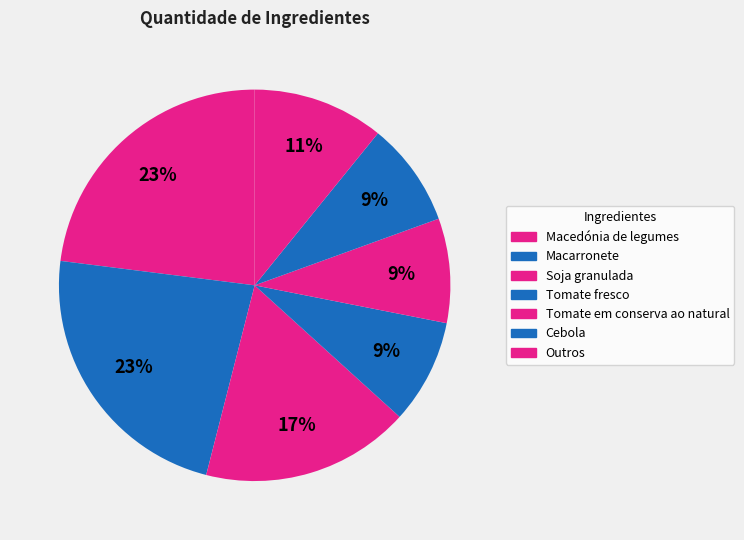

Which slice is the largest?

Macarronete